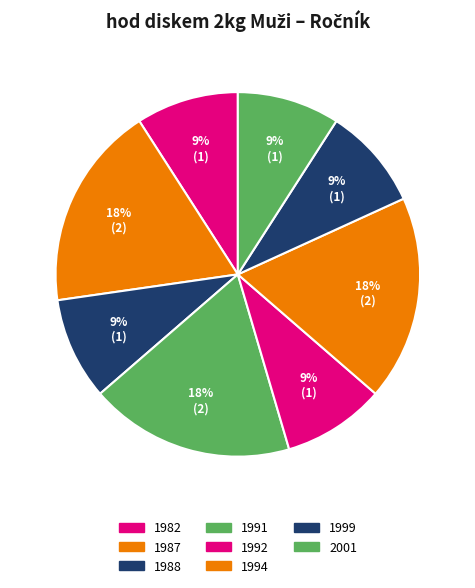

How many segments does this pie chart have?

8